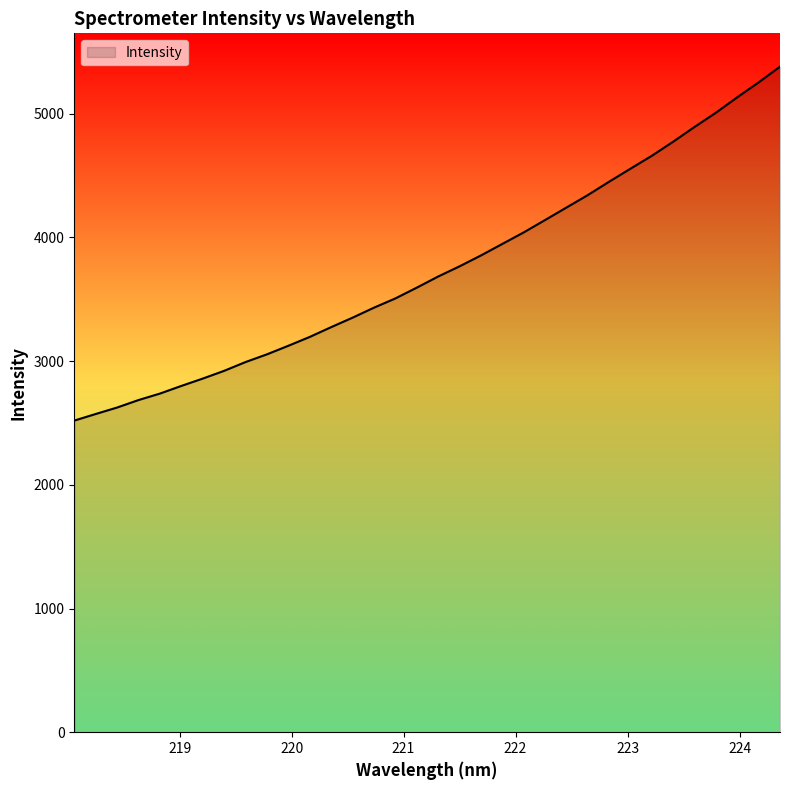

What is the minimum value shown in the chart?

2519.3